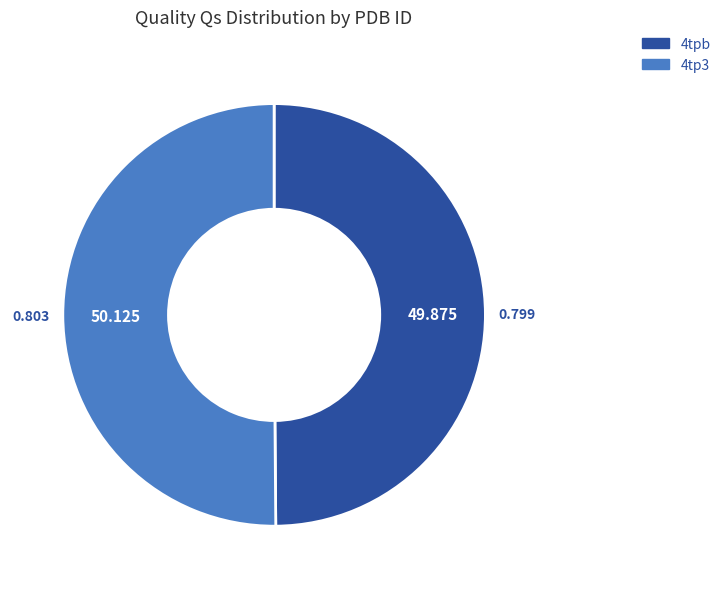

Is the sum of 4tp3 and 4tpb greater than half?

Yes